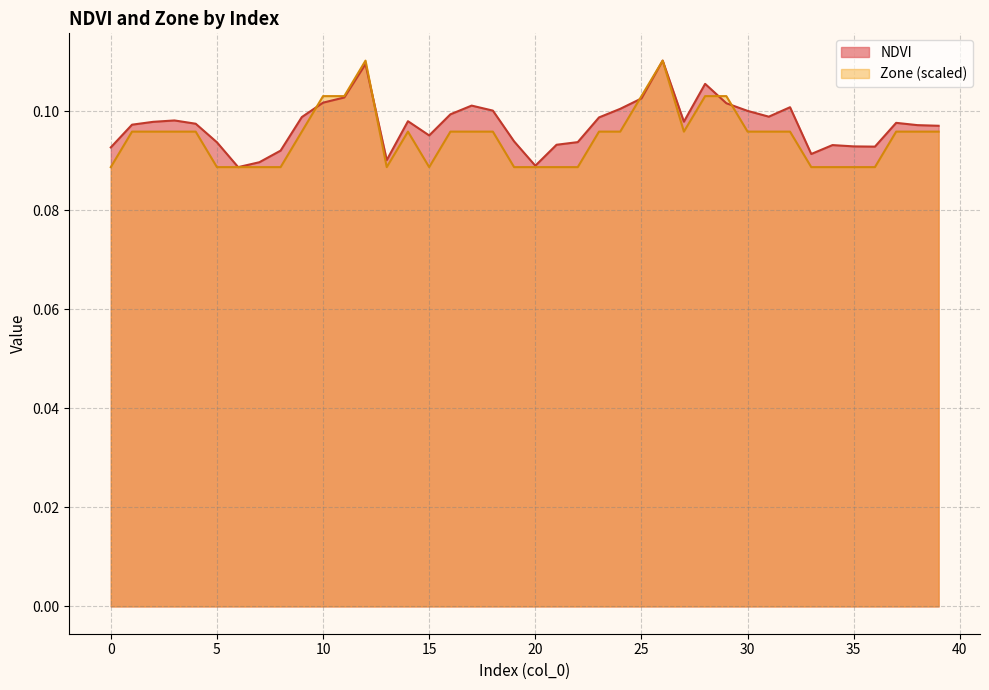

What is the average value of the Zone series?

0.1